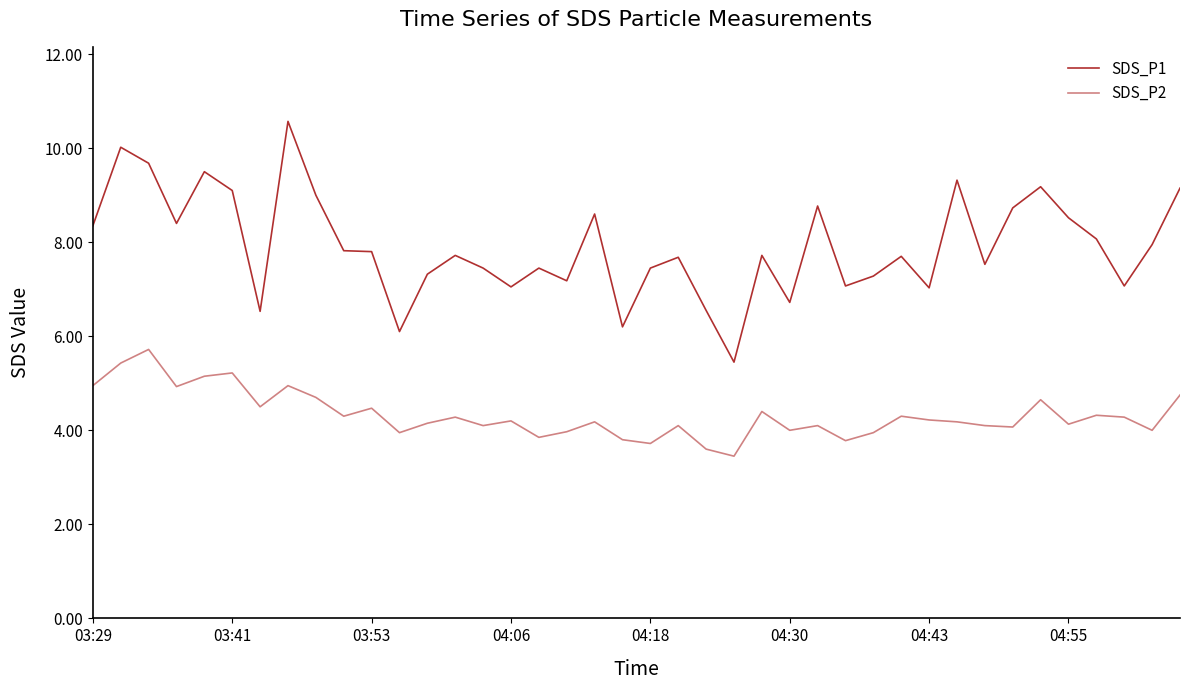

True or false: SDS_P1 and SDS_P2 intersect in this chart.

False